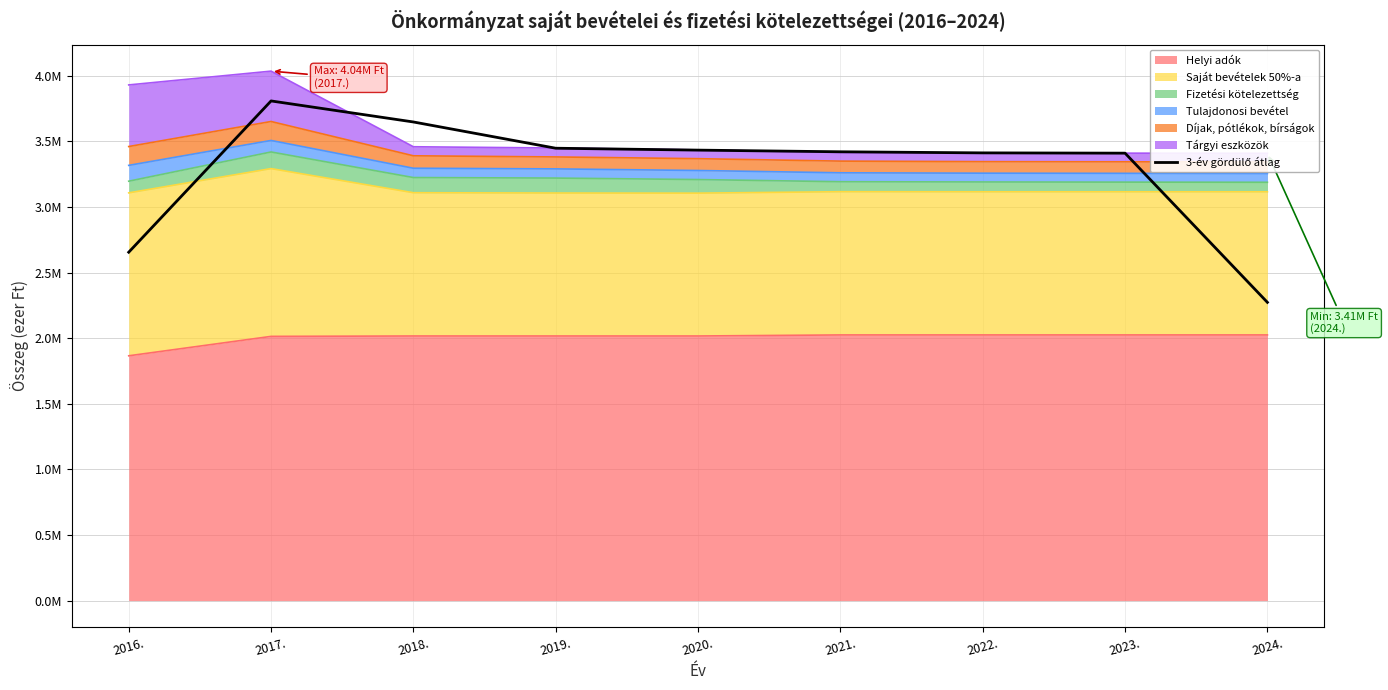

Which label corresponds to the largest value in the chart?

2017.